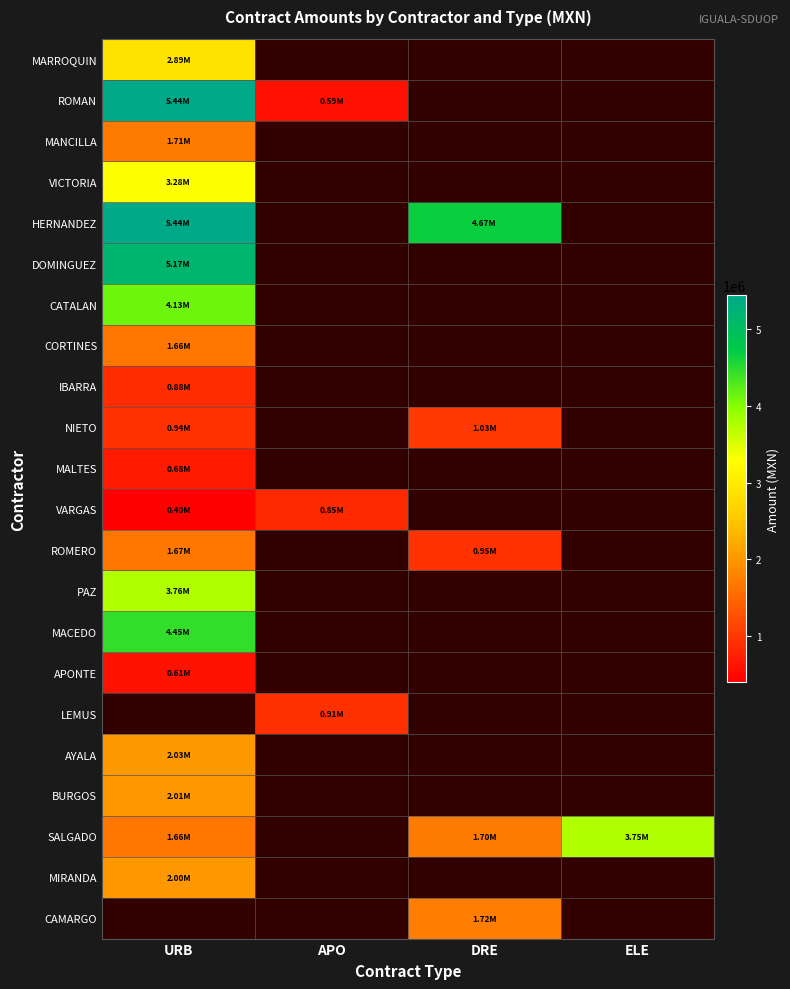

At how many categories does at least one series exceed 3273672?

3